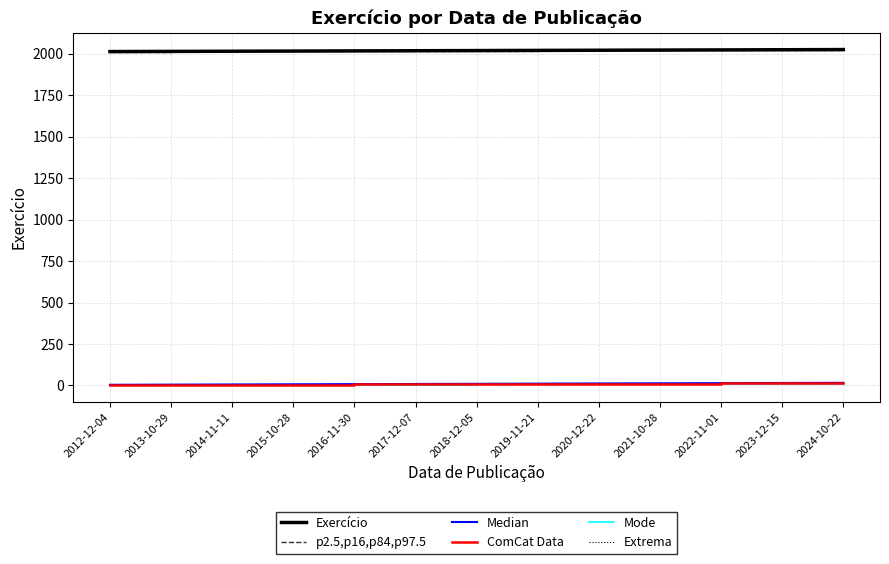

What is the value of the Extrema point at the 6th from the left?

6